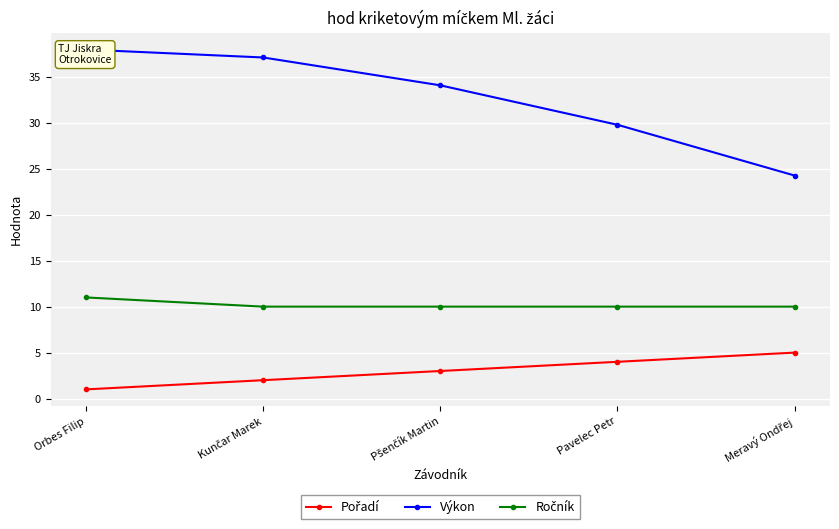

List the labels in order of Výkon value, smallest first.

Meravý Ondřej, Pavelec Petr, Pšenčík Martin, Kunčar Marek, Orbes Filip